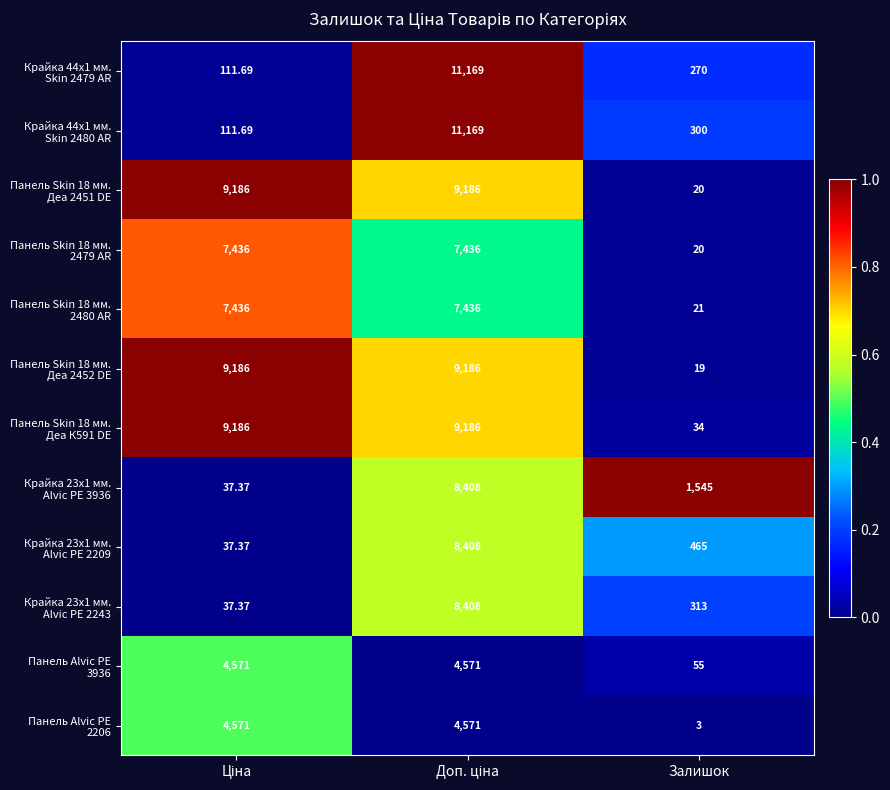

At which category does the chart reach its minimum across all series?

Залишок